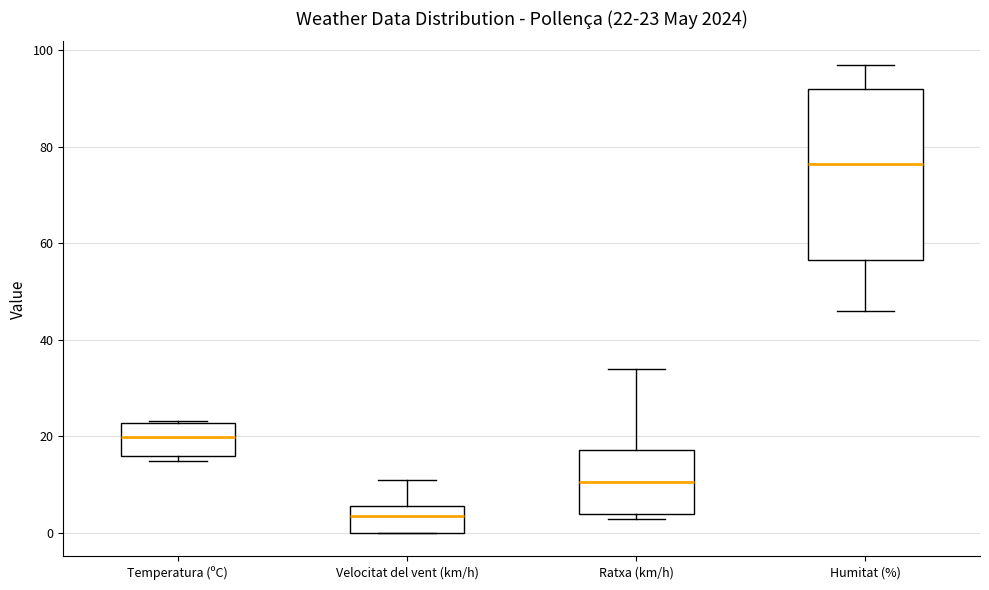

Which box is the tallest, from its lower edge to its upper edge?

Humitat (%)